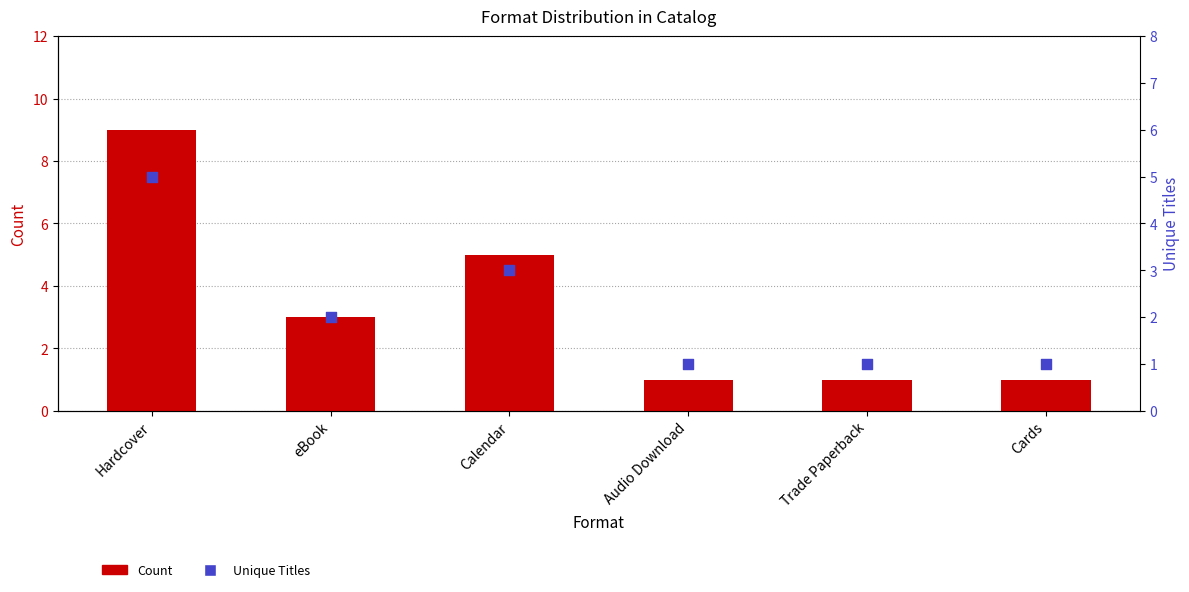

What are all the series names shown in the legend?

Count, Unique Titles